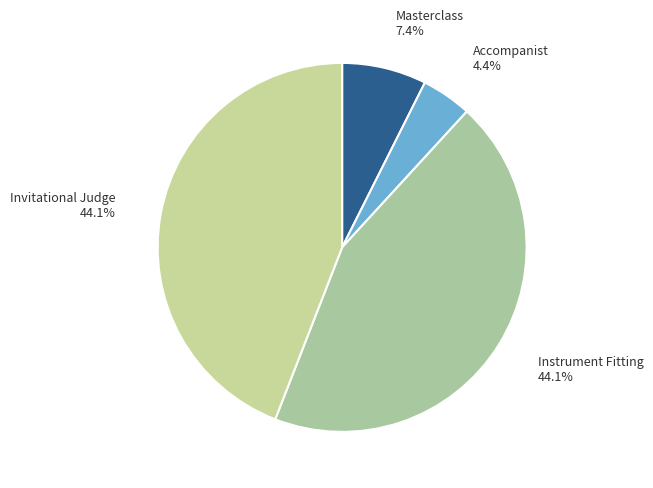

Which category has the smallest portion of the pie?

Accompanist